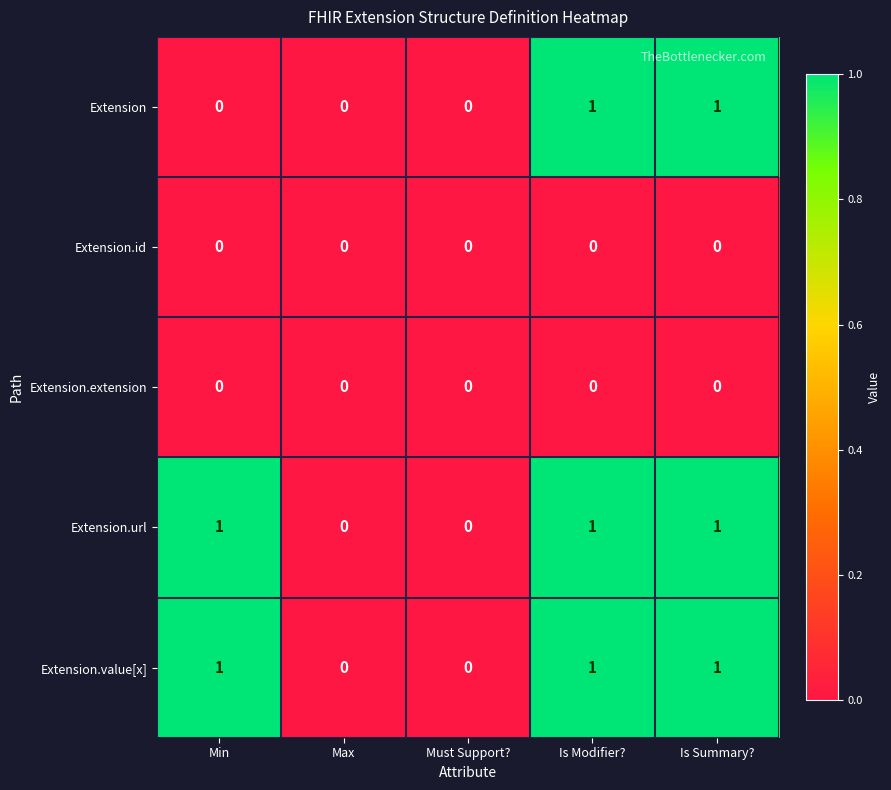

Is it true that Extension.url equals -1 at Must Support??

False